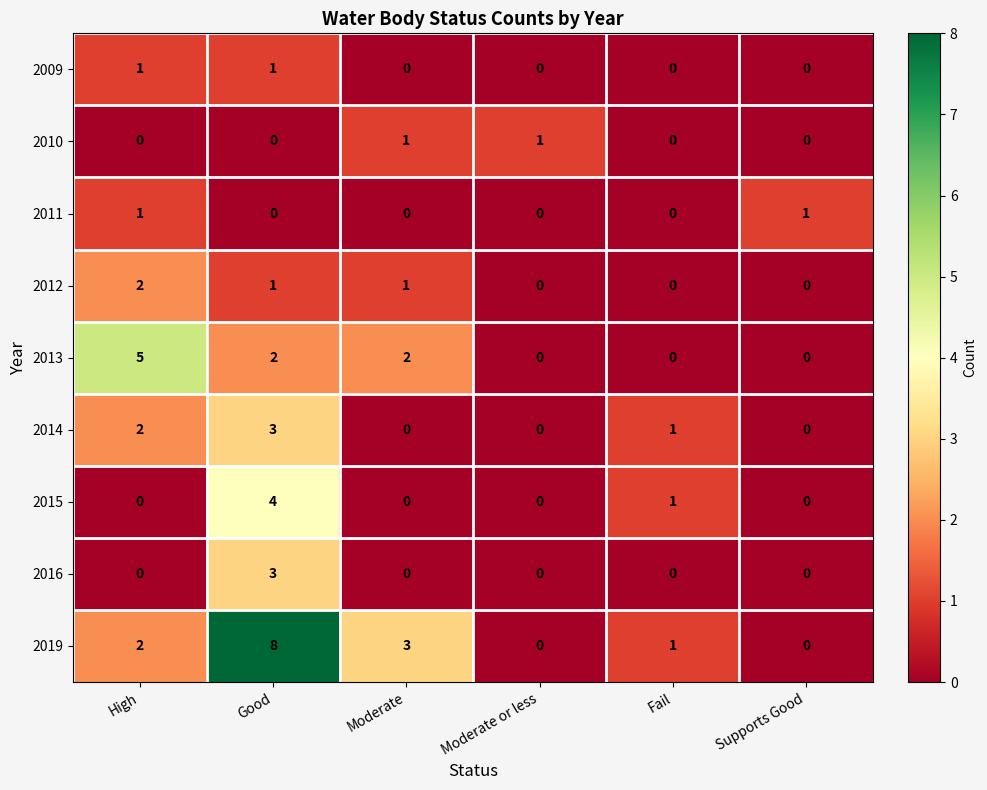

Is it true that 2013 equals 2 at Moderate?

True